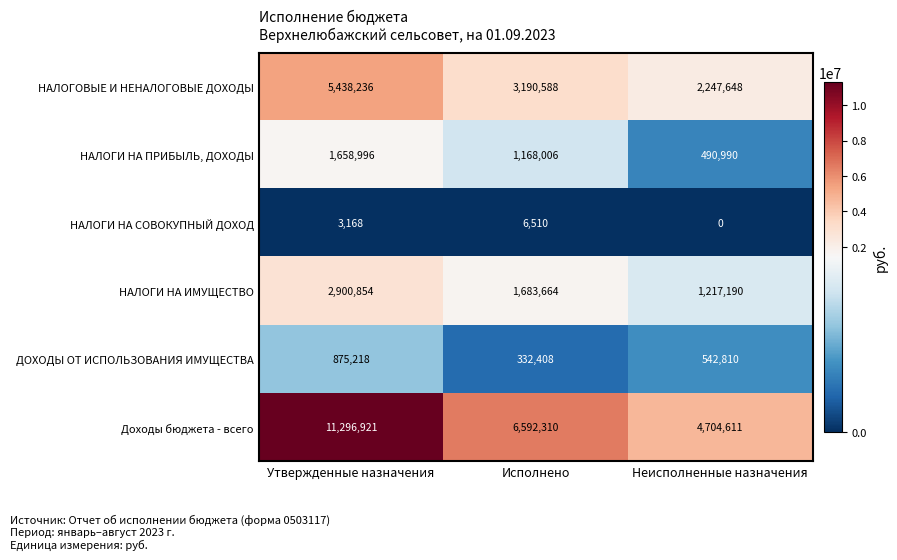

Which label corresponds to the smallest value in the chart?

Неисполненные назначения